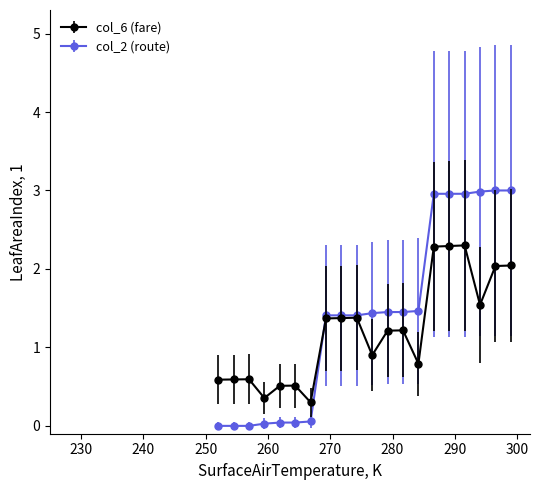

What is the maximum value for col_2 (route)?

3.0